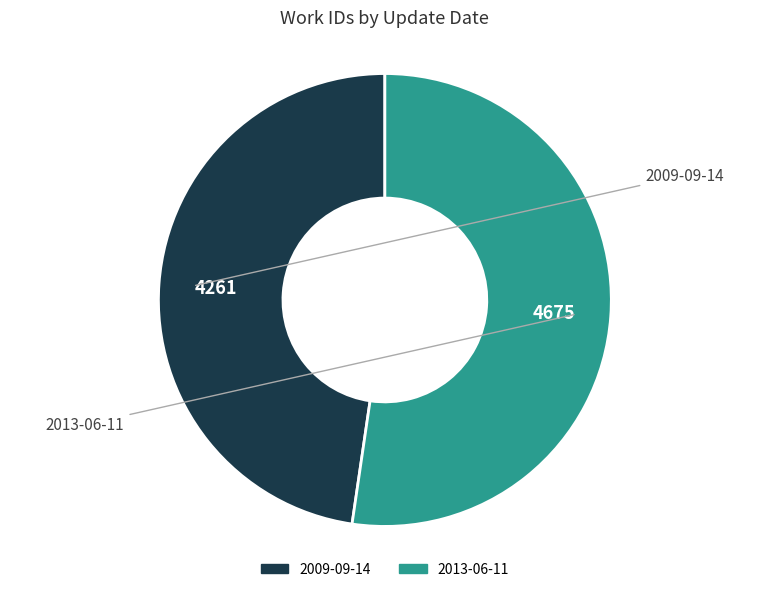

The 2009-09-14 slice represents 48% of the pie. True or false?

True